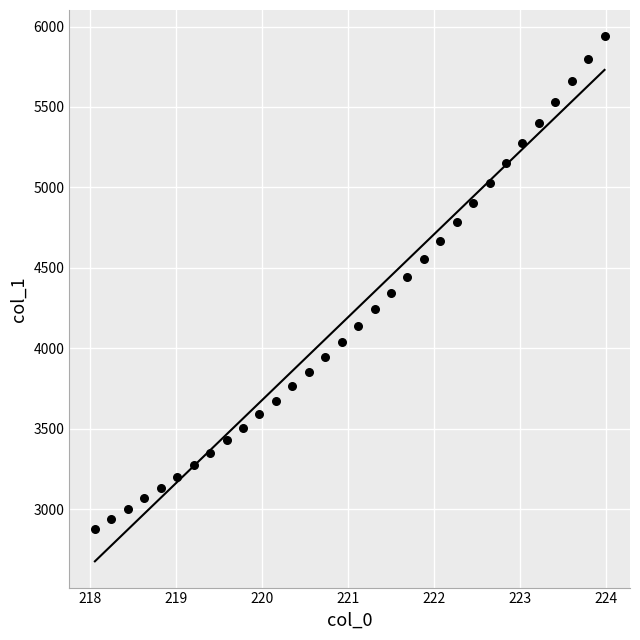

What is the range of Y values (max minus min)?

3059.2